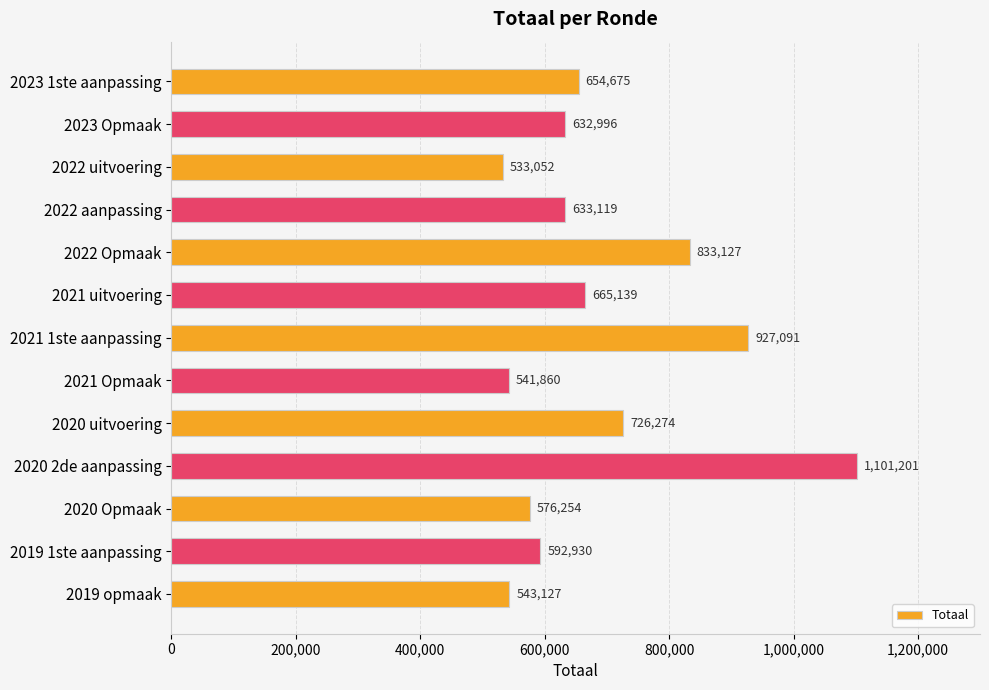

True or false: the data shows 233708 at 2021 uitvoering.

False